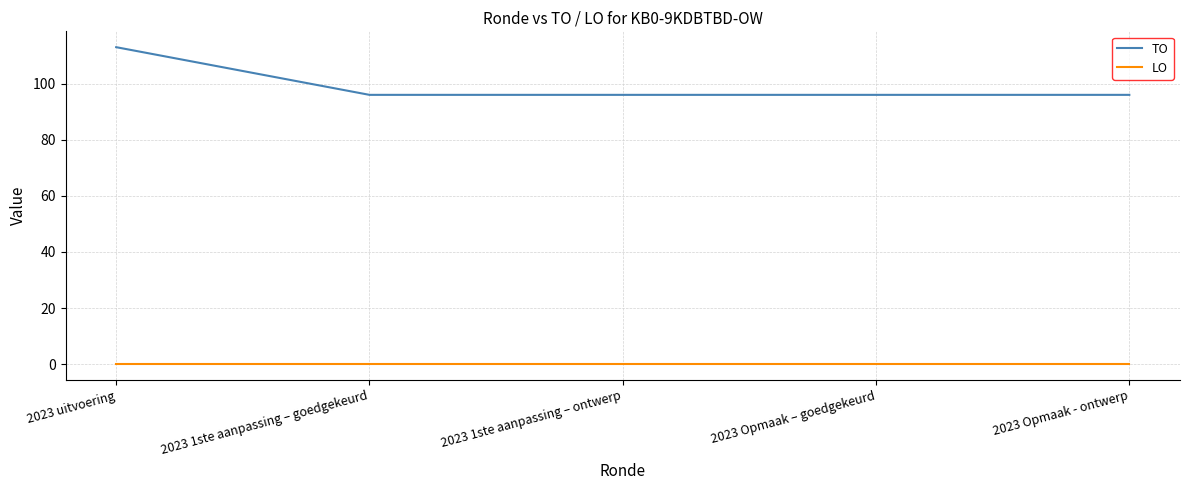

How many distinct data groups are displayed?

2